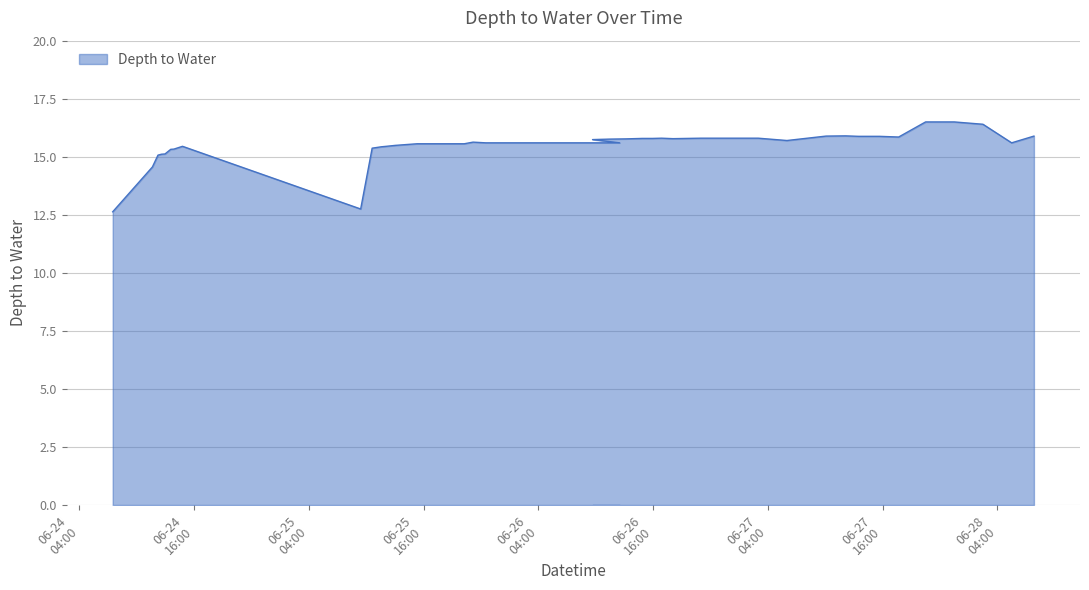

Is it true that the value at 2023-06-24 14:47:00 is 15.4?

True